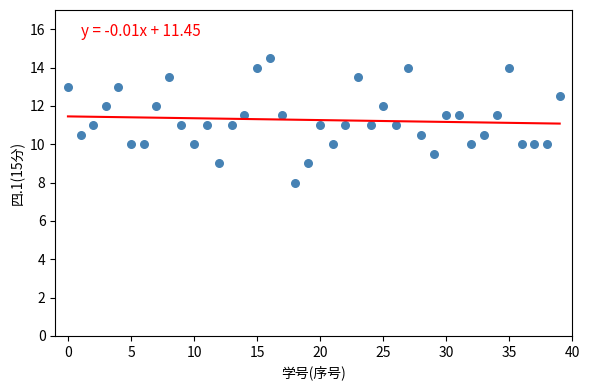

What is the range of Y values (max minus min)?

6.5